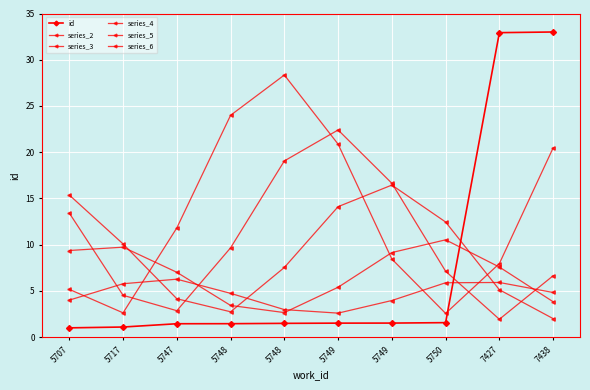

At 7427, list the series in order from largest to smallest.

id, series_6, series_3, series_2, series_4, series_5